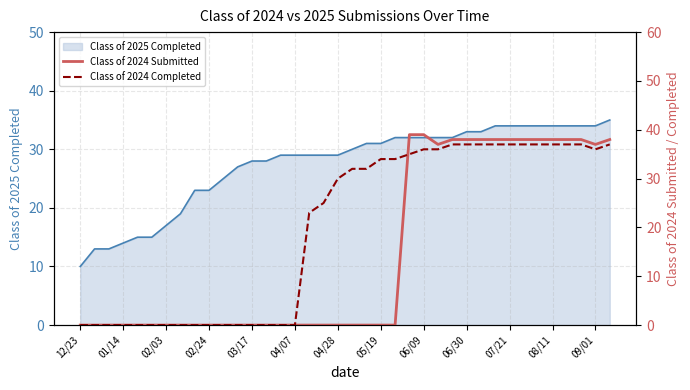

What is the average value of the Class of 2024 Completed series?

20